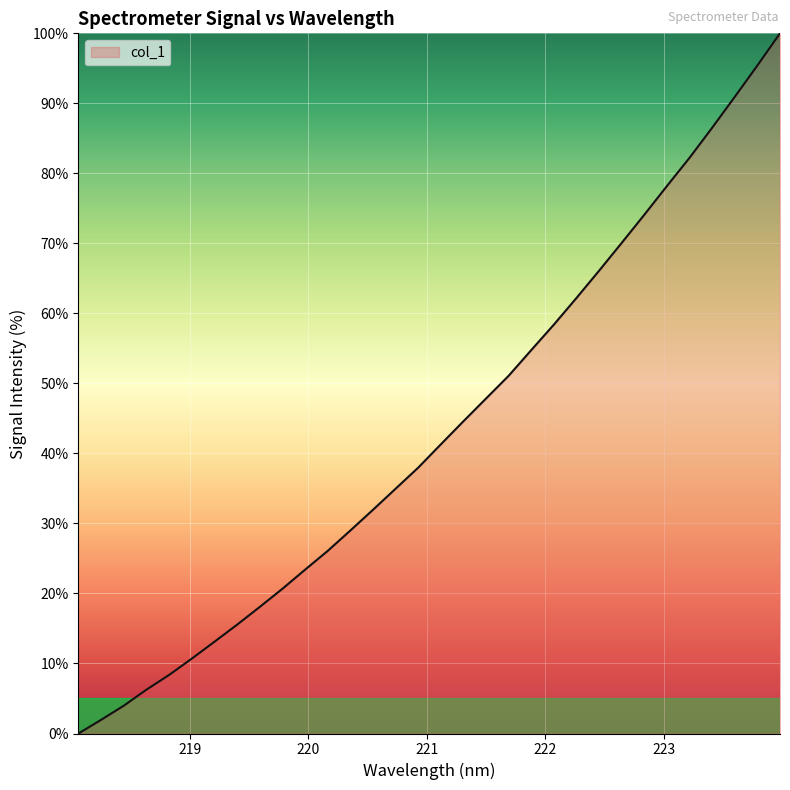

What is the greatest value displayed?

100.0